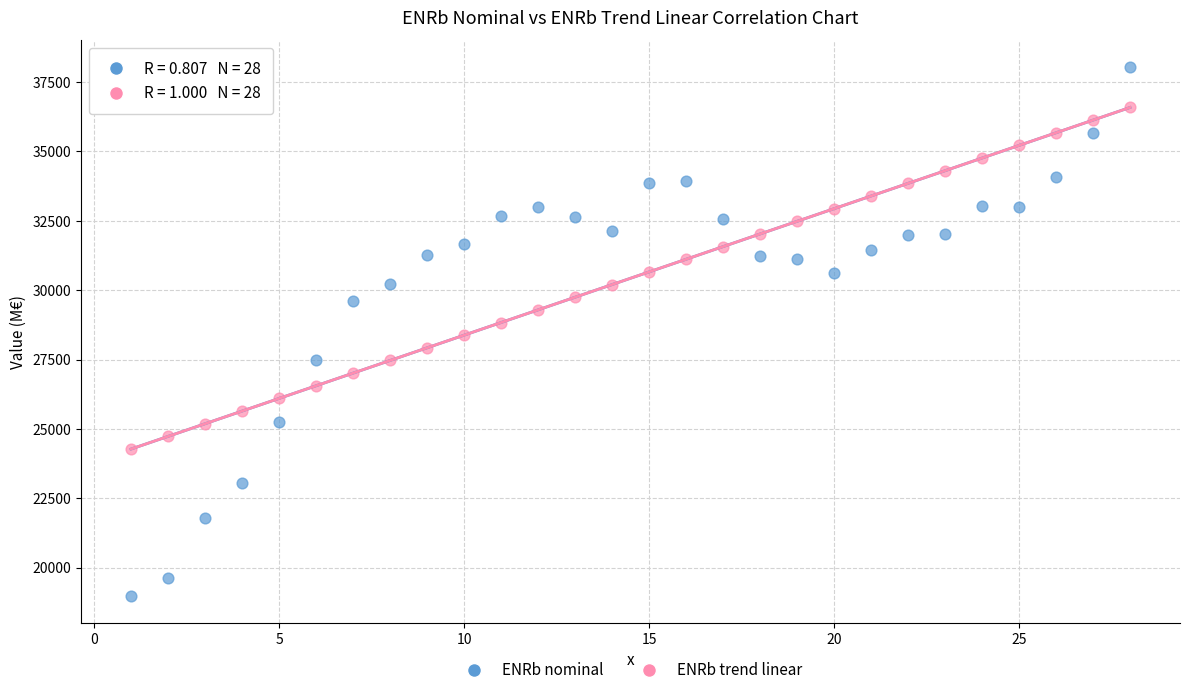

Across all data points, what is the range of Y values (max minus min)?

19084.4